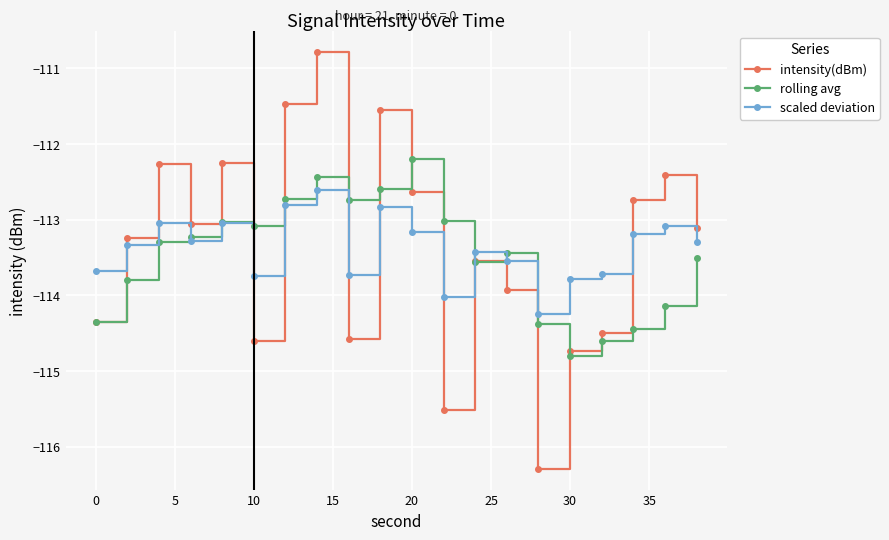

List the series in order of their peak value, lowest first.

scaled deviation, rolling avg, intensity(dBm)